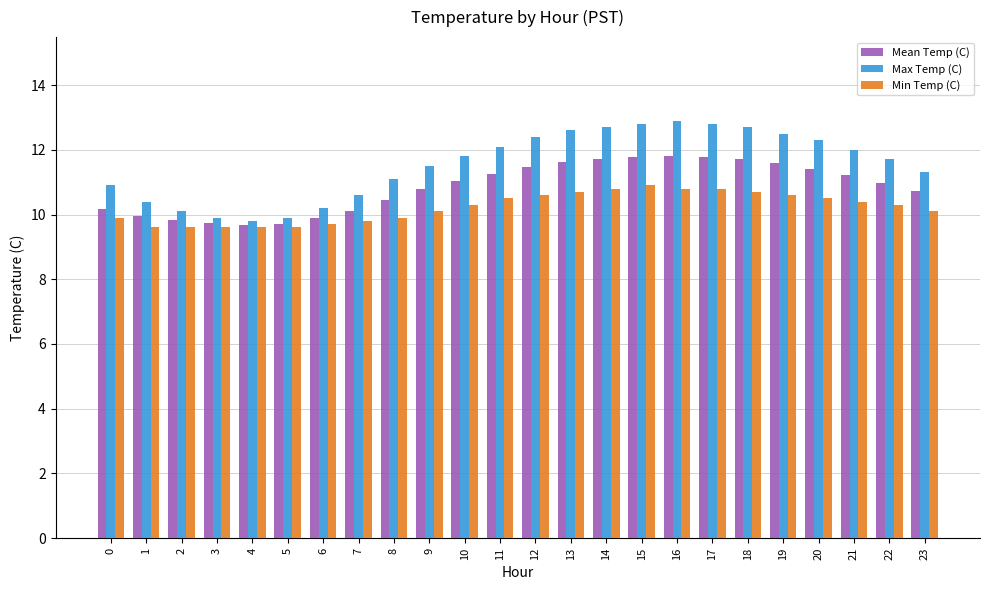

Which series has the largest total across all categories?

Max Temp (C)